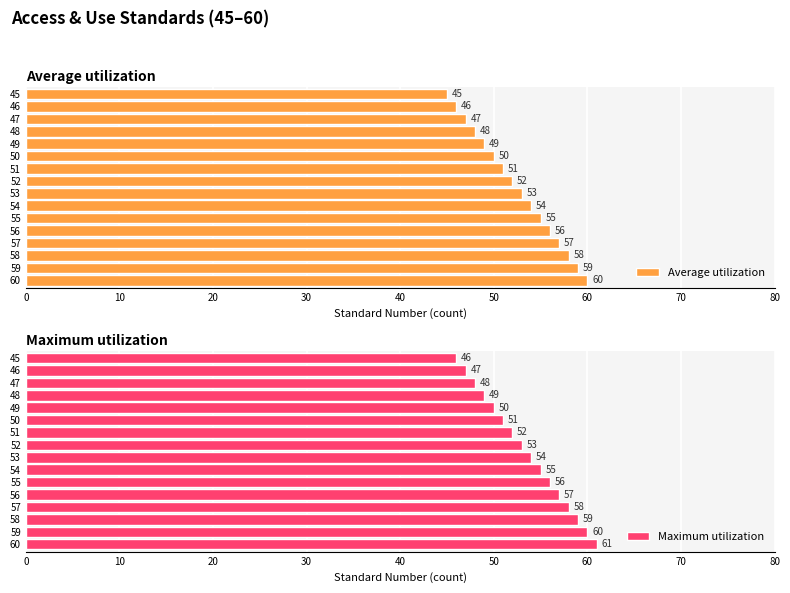

List the series in order of their peak value, lowest first.

Average utilization, Maximum utilization